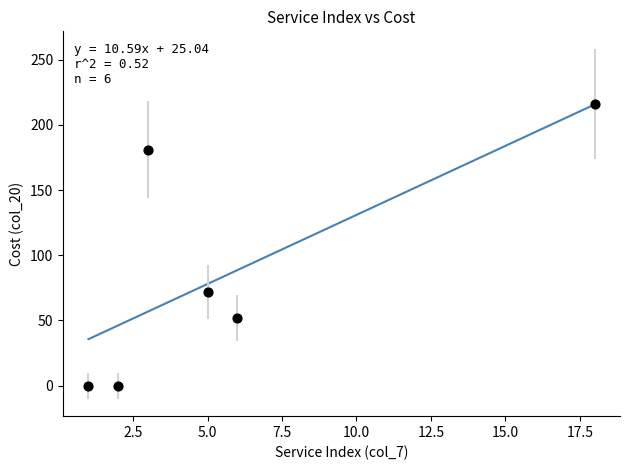

What is the average X value?

6